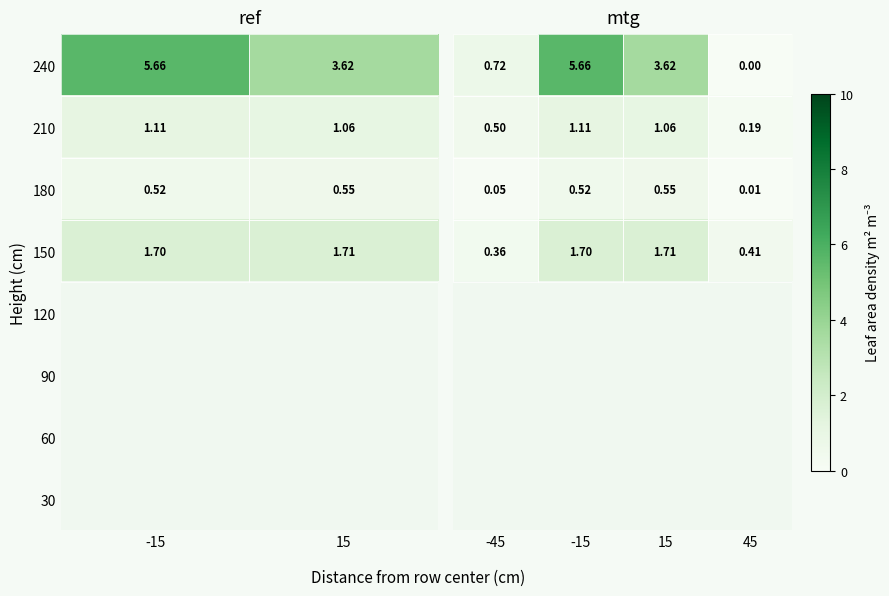

Is the value of 90 at 15 greater than the value of 240 at 15?

No